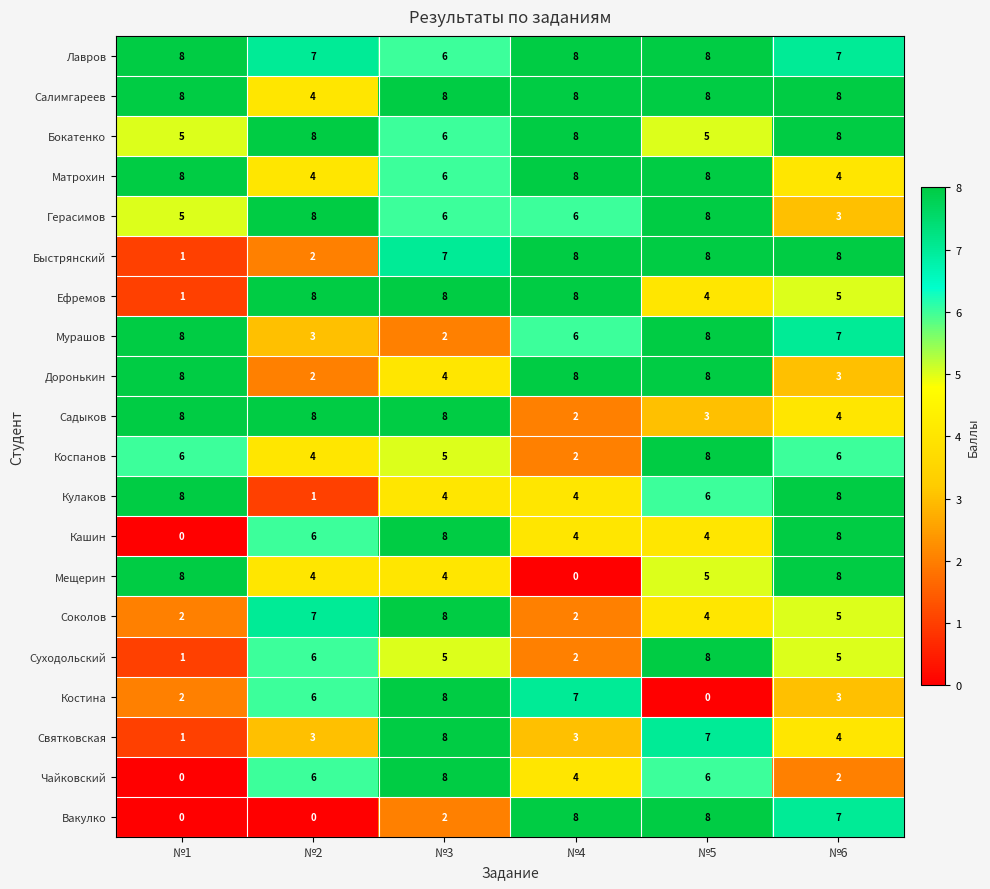

At which category is the sum across all series the highest?

№5